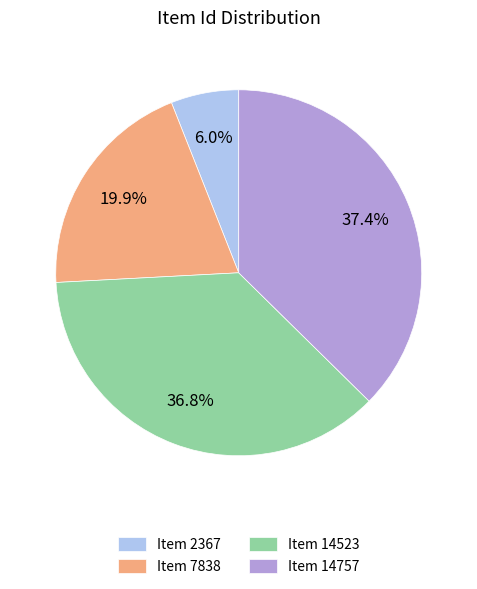

Which has a higher value, Item 7838 or Item 14757?

Item 14757